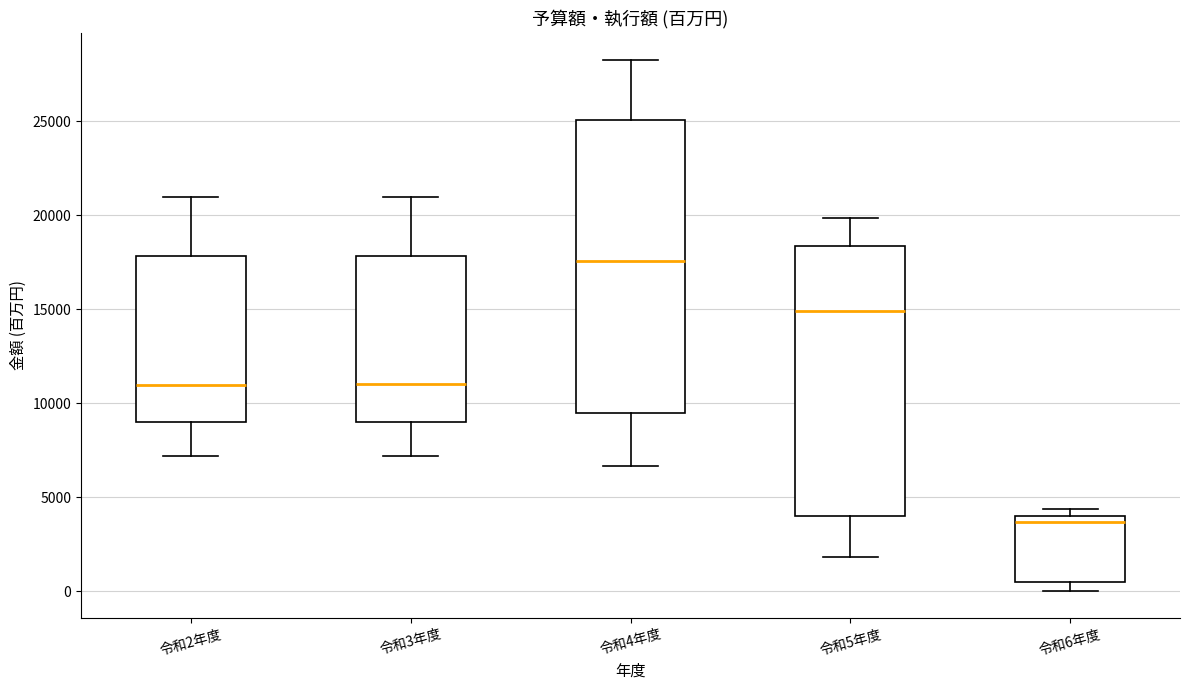

Reading left to right, read every box against the y-axis: the position of its median line, the range the box covers, and the ends of its whiskers. The values are not printed on the chart, so give them approximately, as read against the axis.

令和2年度: median 11000, box 9000 to 18000, whiskers 7000 to 21000
令和3年度: median 11000, box 9000 to 18000, whiskers 7000 to 21000
令和4年度: median 17500, box 9500 to 25000, whiskers 6500 to 28500
令和5年度: median 15000, box 4000 to 18500, whiskers 2000 to 20000
令和6年度: median 3500, box 500 to 4000, whiskers 0 to 4500